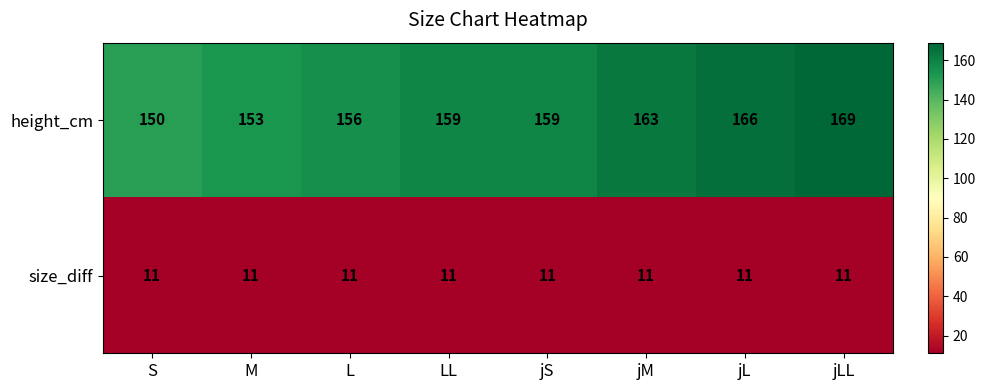

Rank the series by their maximum value, from lowest to highest.

size_diff, height_cm